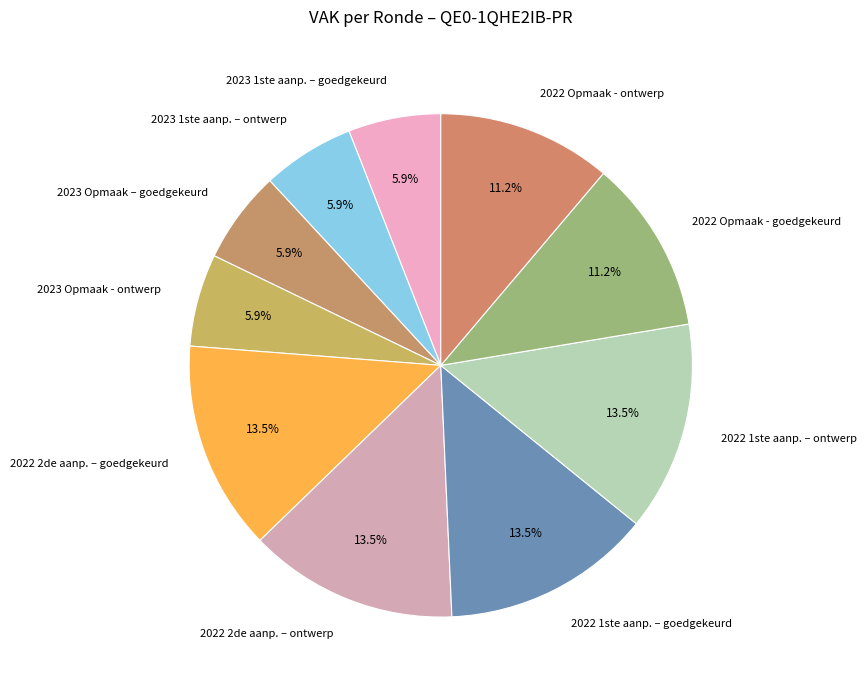

What is the ratio of the value at 2023 1ste aanp. – ontwerp to the value at 2022 Opmaak - goedgekeurd?

0.5